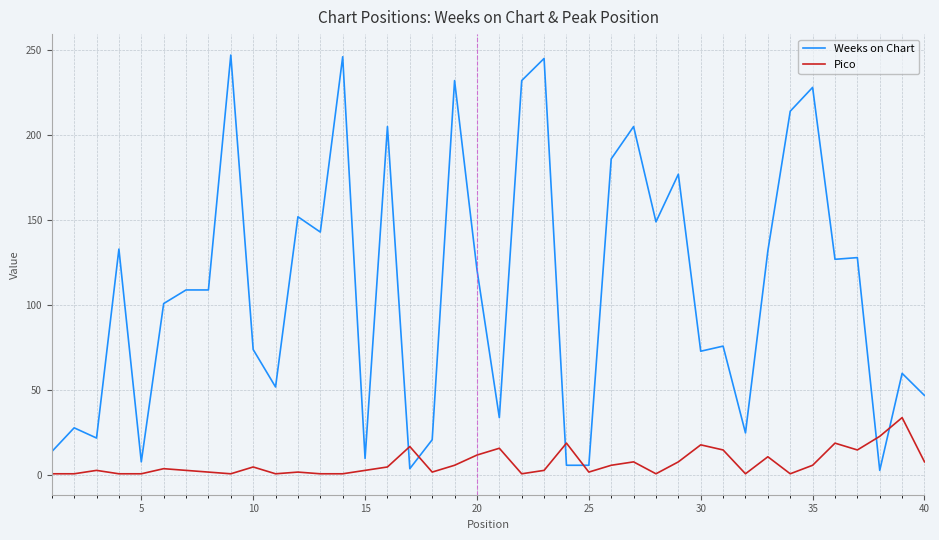

Rank the series by their average value, from highest to lowest.

Weeks on Chart, Pico